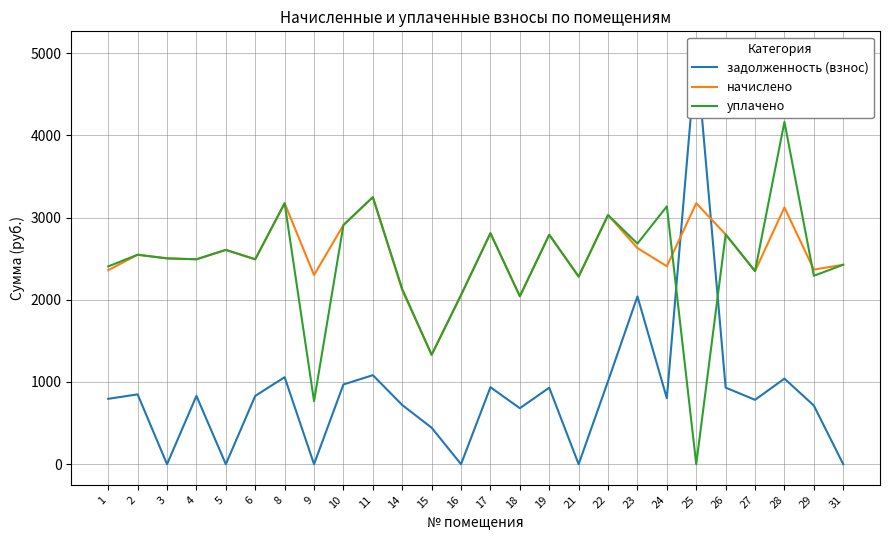

List the labels in order of задолженность (взнос) value, largest first.

25, 23, 11, 8, 28, 22, 10, 17, 26, 19, 2, 4, 6, 24, 1, 27, 14, 29, 18, 15, 3, 5, 9, 16, 21, 31